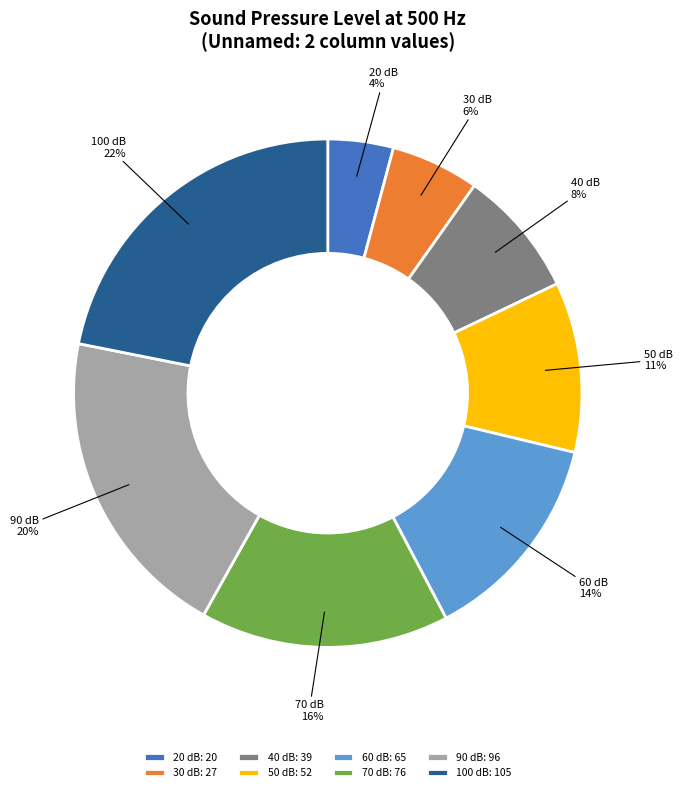

The 90 dB: 96 slice represents 8% of the pie. True or false?

False